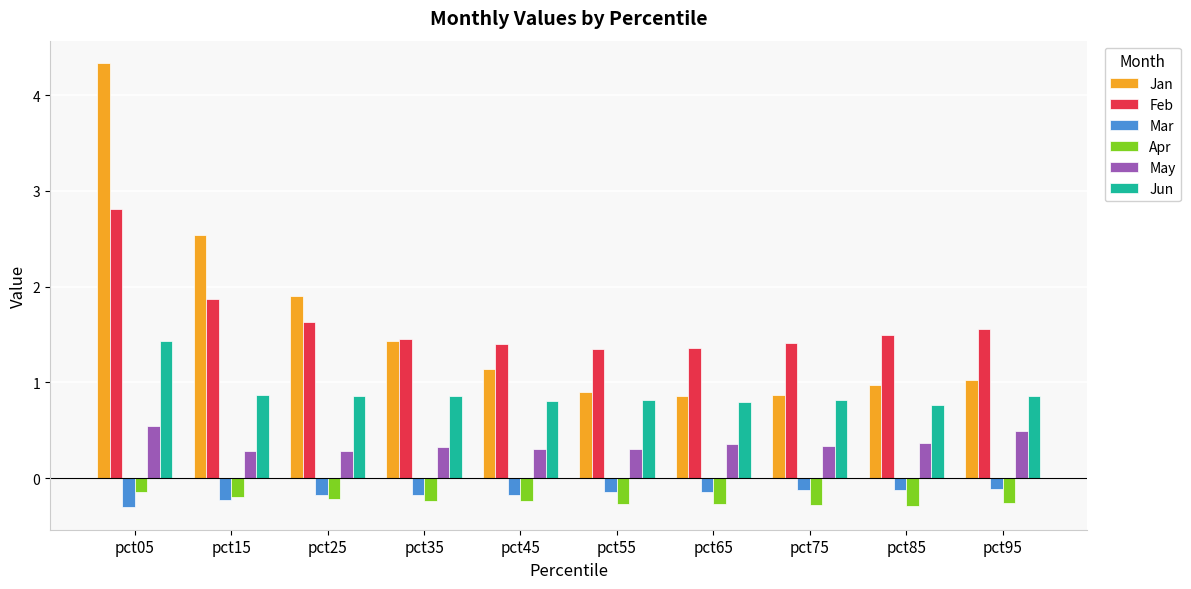

What are all the series names shown in the legend?

Jan, Feb, Mar, Apr, May, Jun